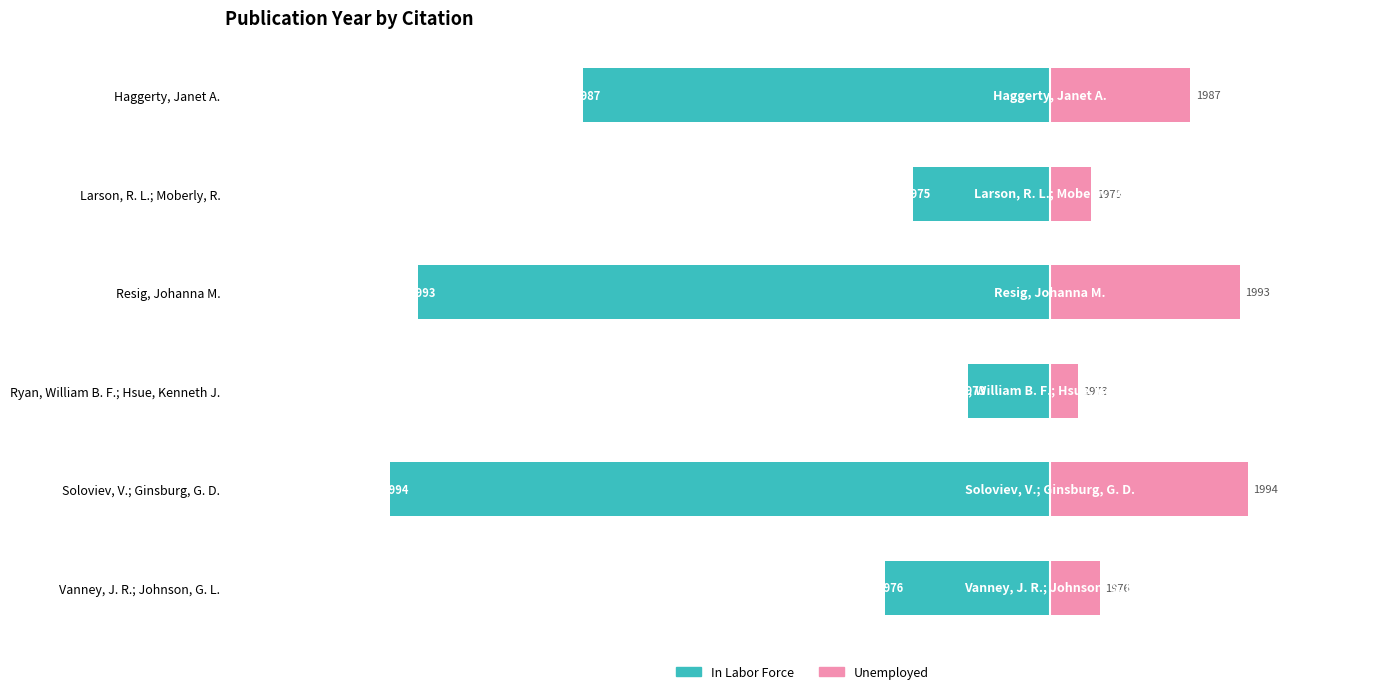

What are all the series names shown in the legend?

In Labor Force, Unemployed